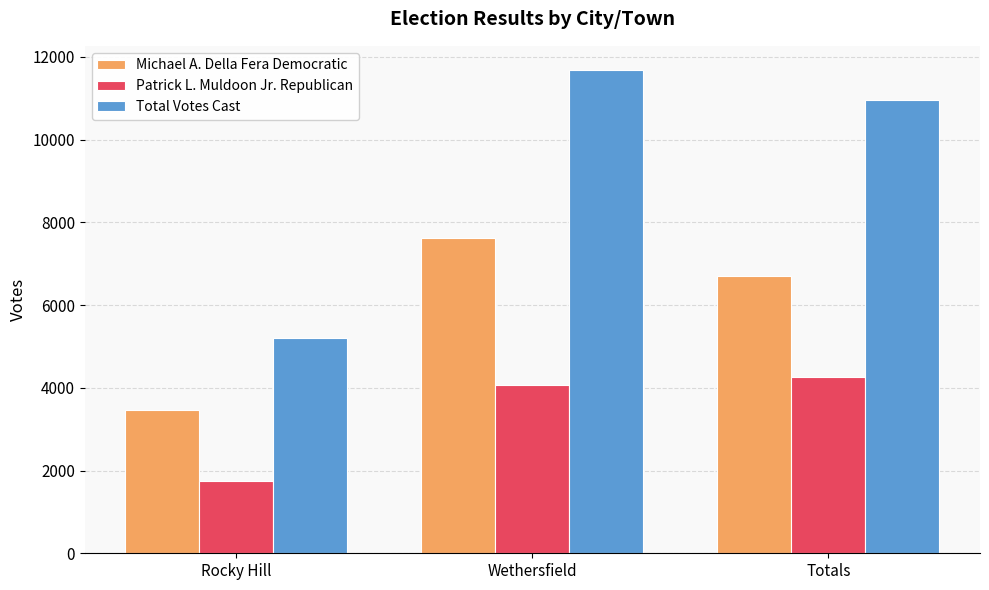

What are all the series names shown in the legend?

Michael A. Della Fera Democratic, Patrick L. Muldoon Jr. Republican, Total Votes Cast